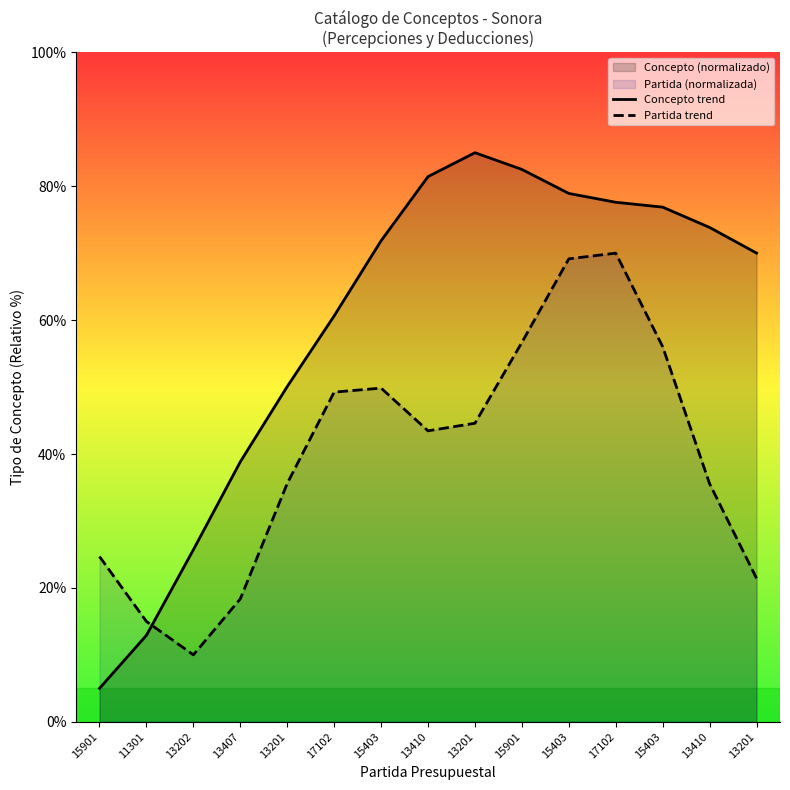

How many lines are shown in the chart?

2